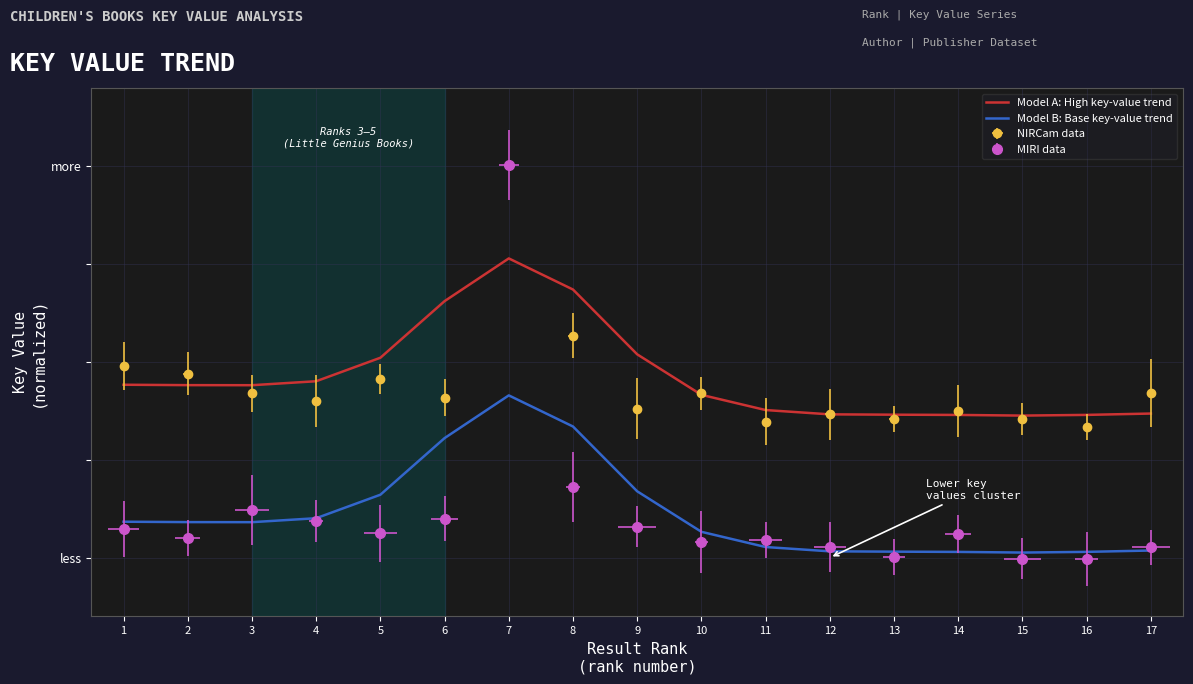

The Model B: Base key-value trend series shows 0.1 at 2. True or false?

True